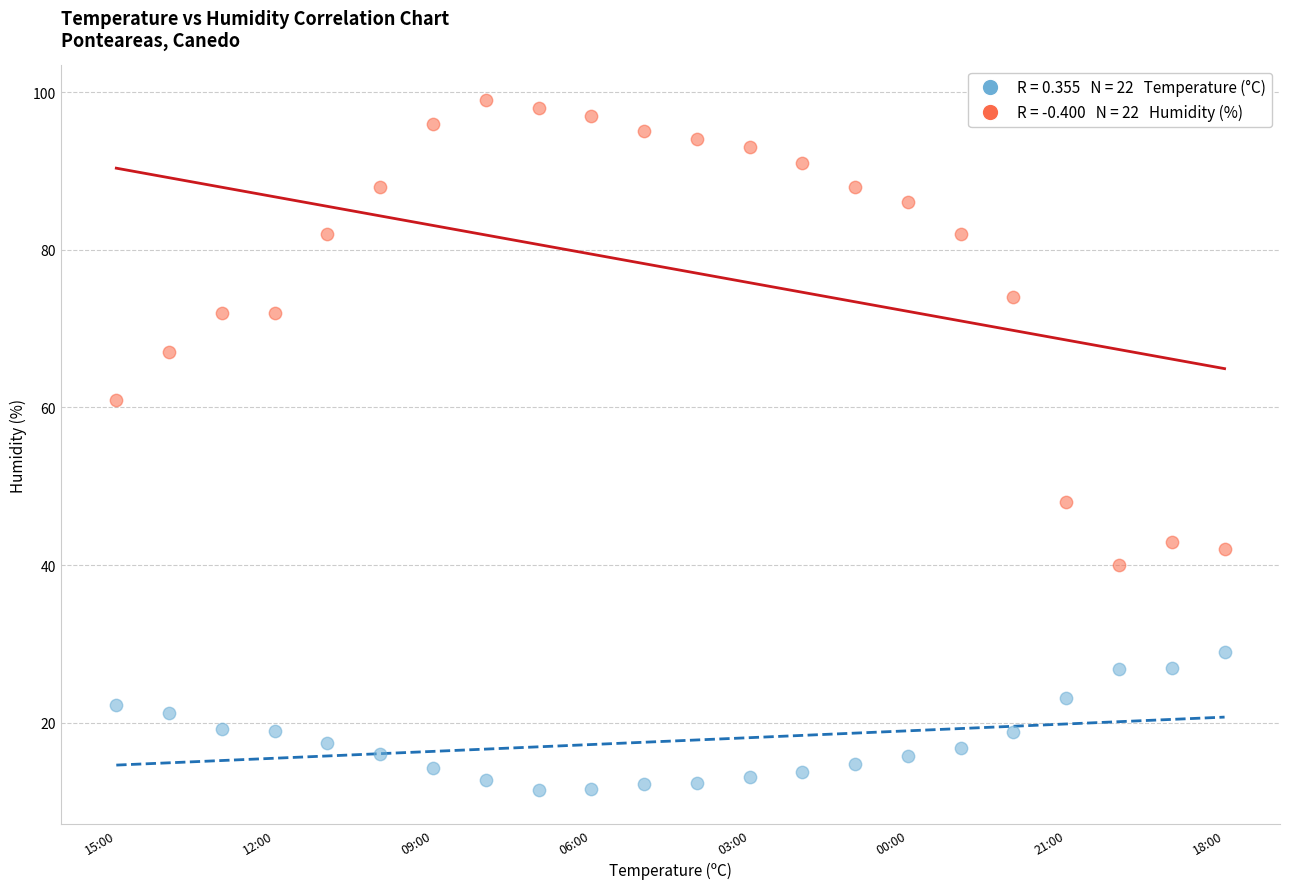

Across all series, what Y value is closest to 55?

61.0